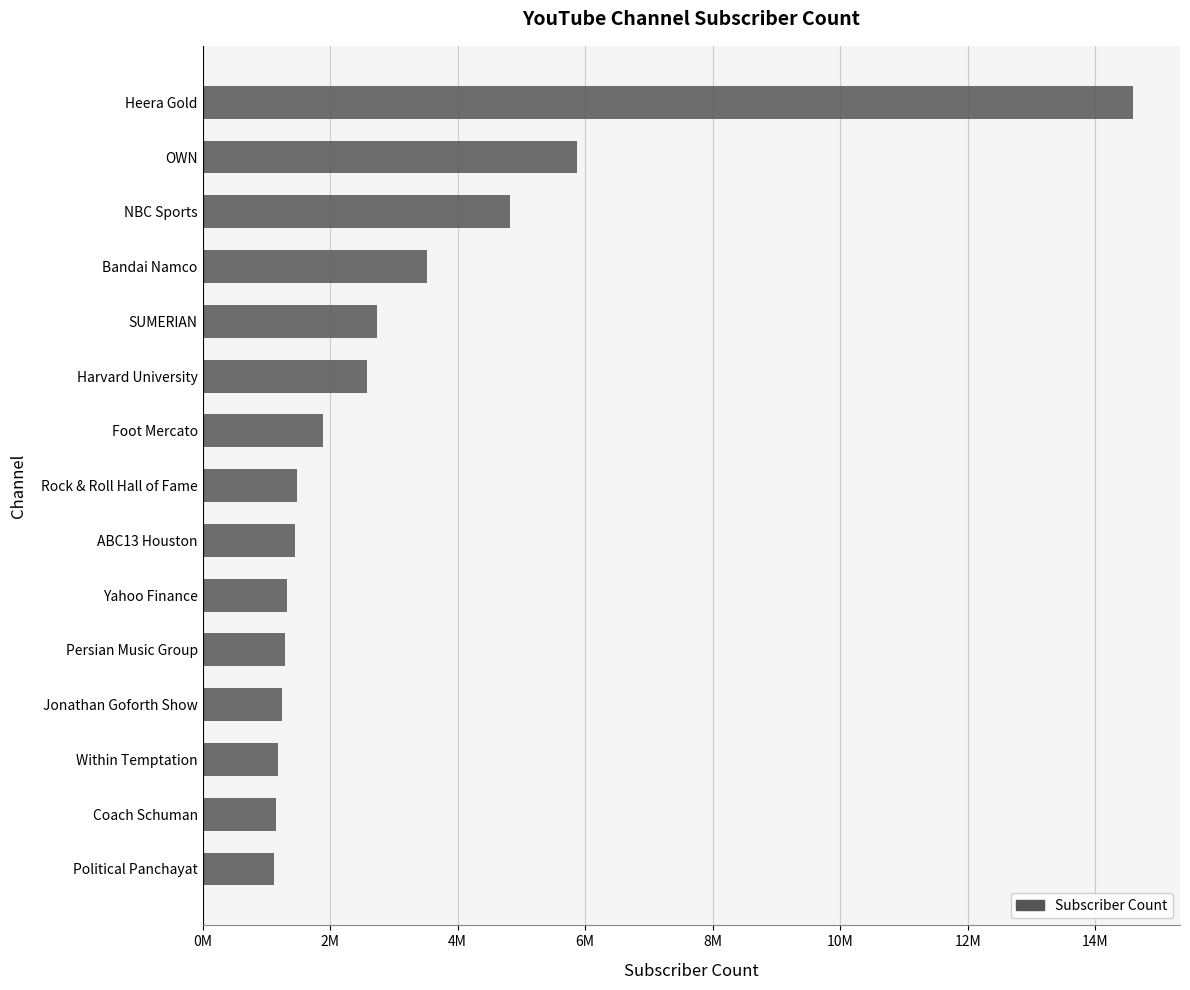

Does the chart contain stacked bars?

No